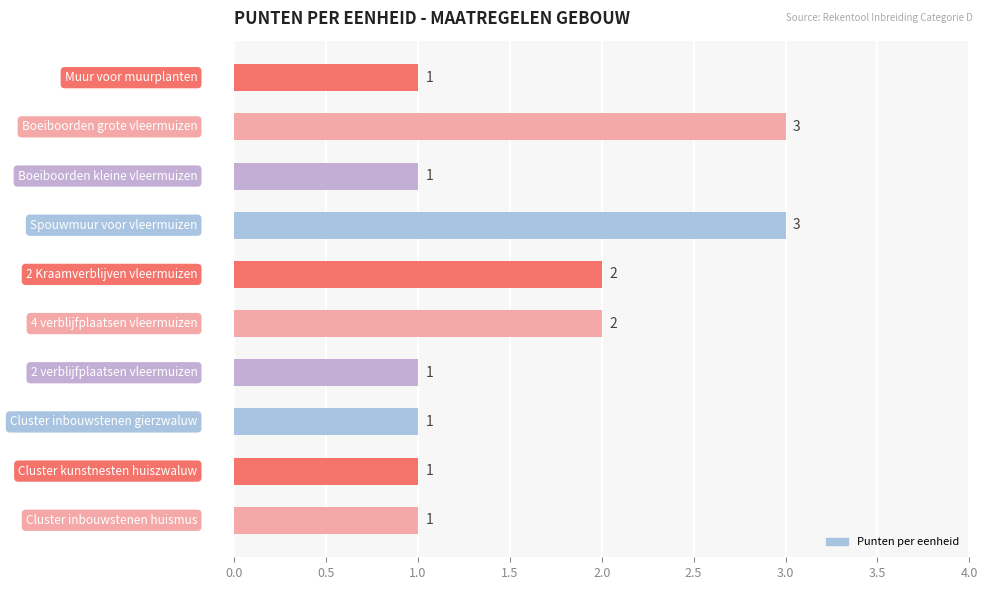

What is the sum of all values?

16